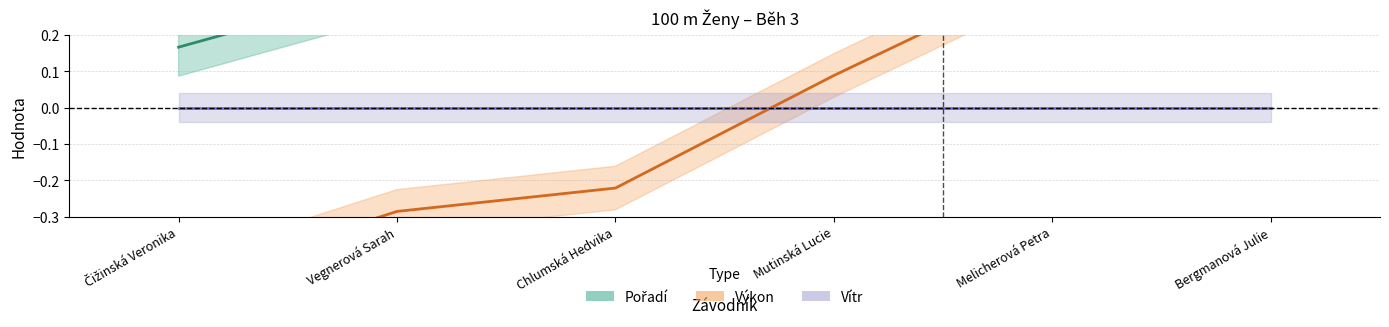

What is the lowest value of the Výkon series?

-0.5